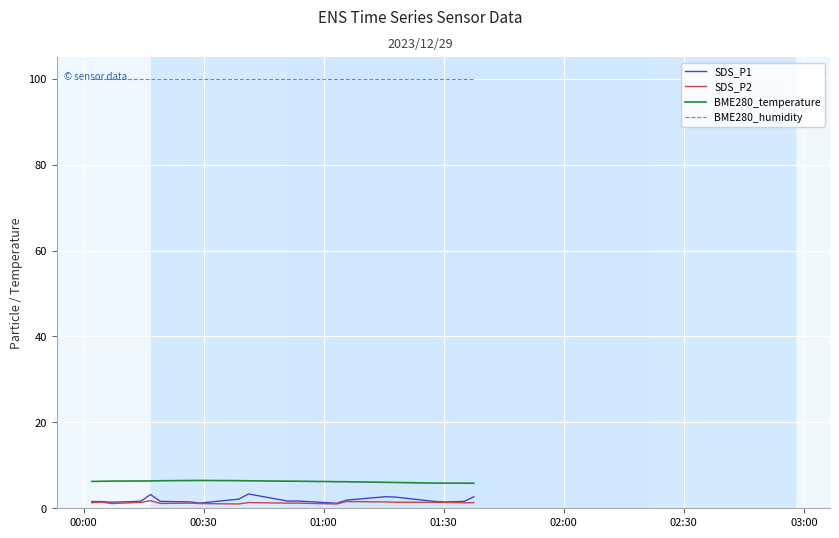

At how many categories does at least one series exceed 22?

20